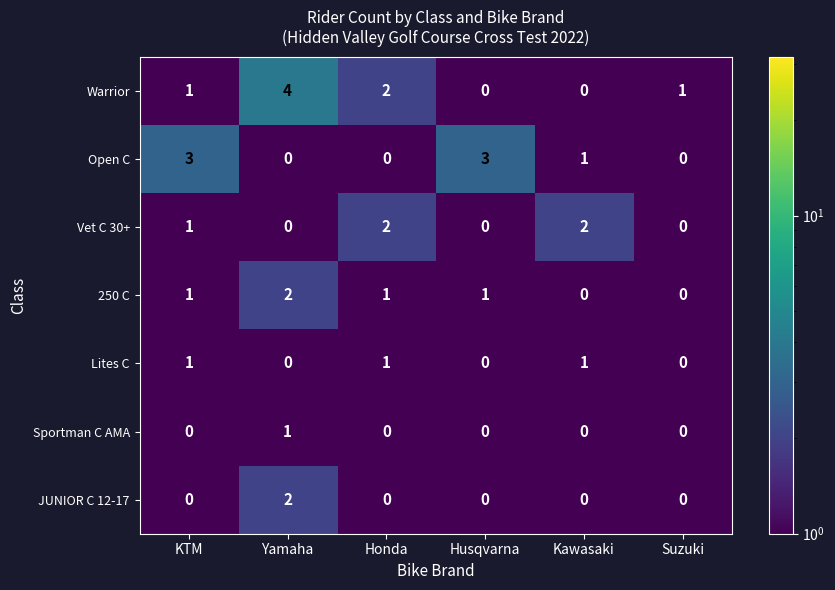

What is the sum of all Vet C 30+ values?

5